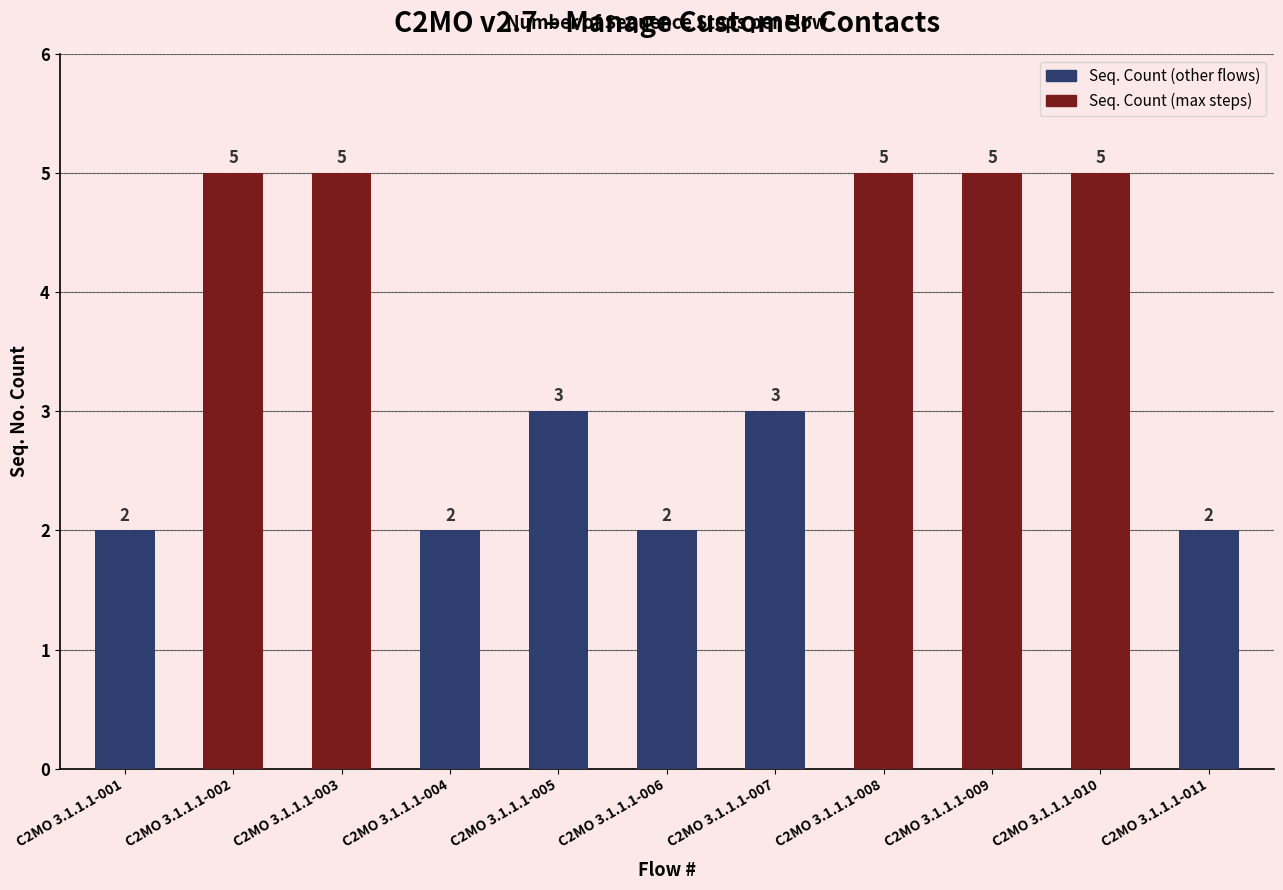

Count the number of data series in this chart.

1